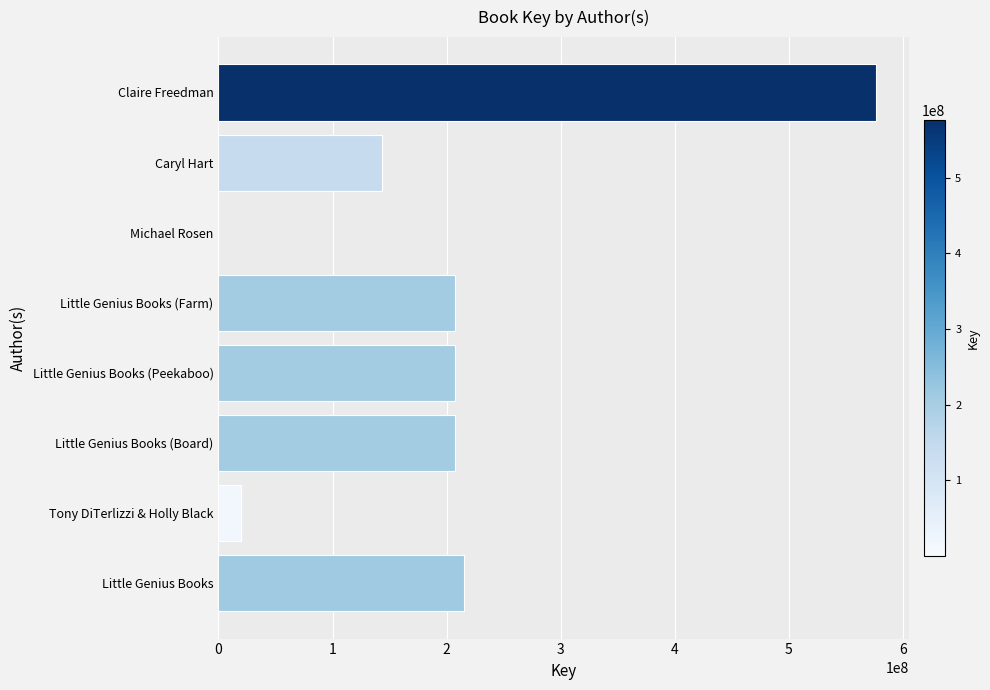

What is the sum of all values?

1577302747